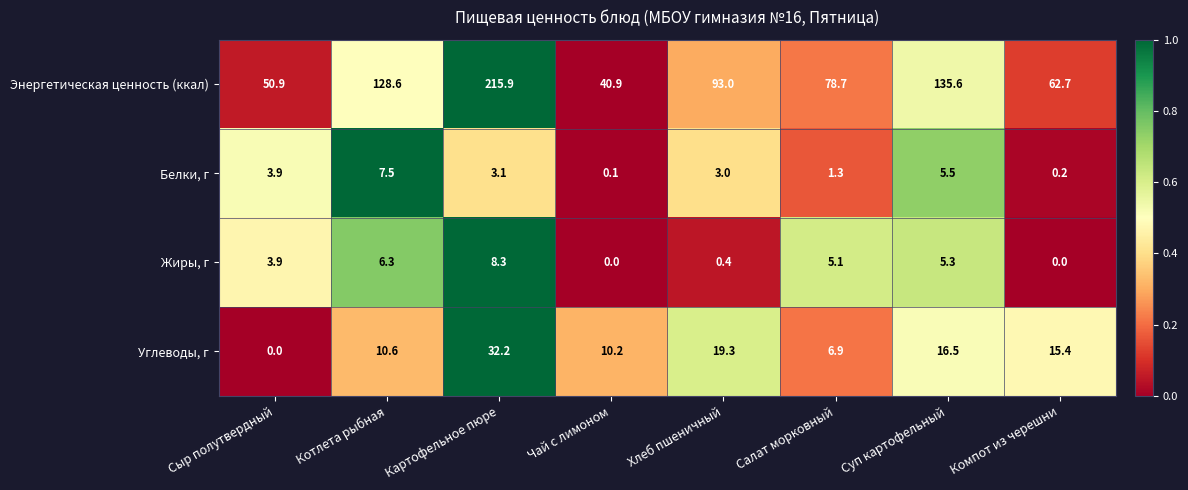

At which category does the chart reach its peak across all series?

Картофельное пюре